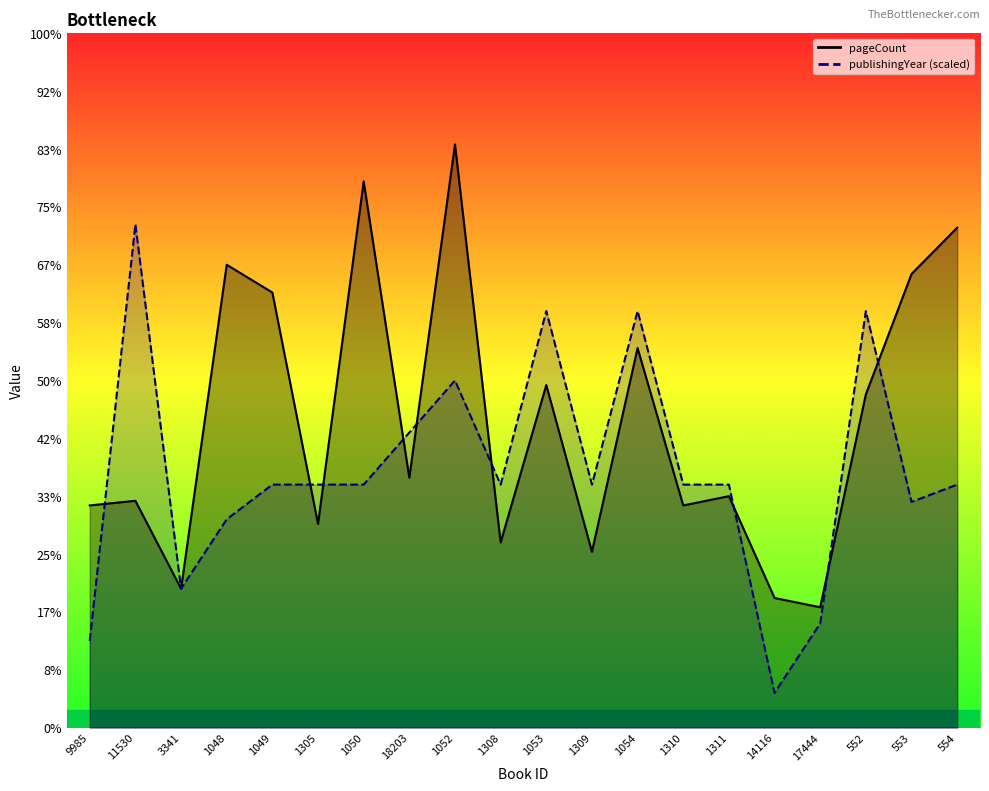

Reading right to left, transcribe all the data shown in this chart.

pageCount: 554=864	553=784	552=576	17444=208	14116=224	1311=400	1310=384	1054=656	1309=304	1053=592	1308=320	1052=1008	18203=432	1050=944	1305=352	1049=752	1048=800	3341=240	11530=392	9985=384
publishingYear: 554=420	553=390	552=720	17444=180	14116=60	1311=420	1310=420	1054=720	1309=420	1053=720	1308=420	1052=600	18203=510	1050=420	1305=420	1049=420	1048=360	3341=240	11530=870	9985=150